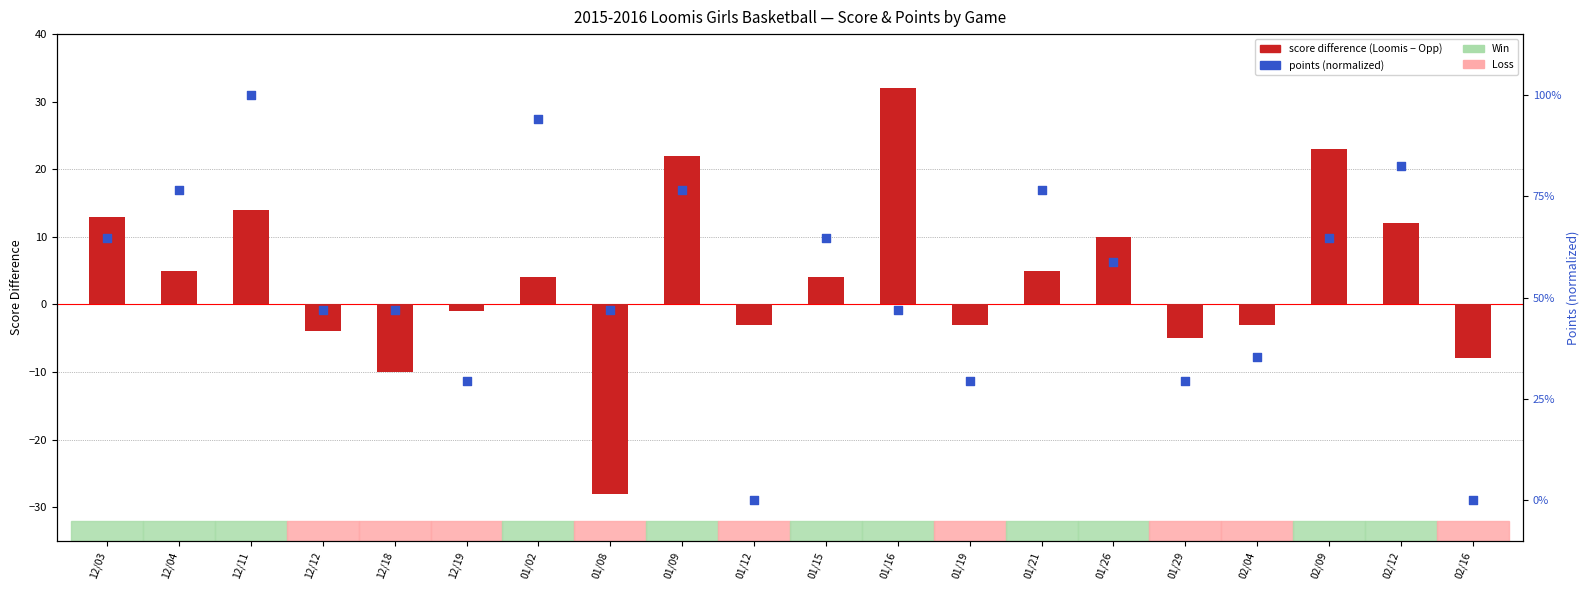

Which series has the largest Y range (max minus min)?

score difference (Loomis − Opp)